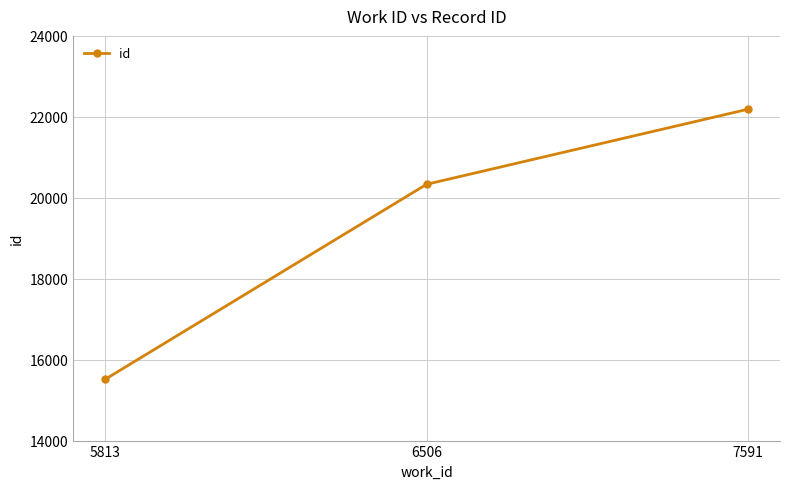

What is the change in value from 5813 to 7591?

+6671